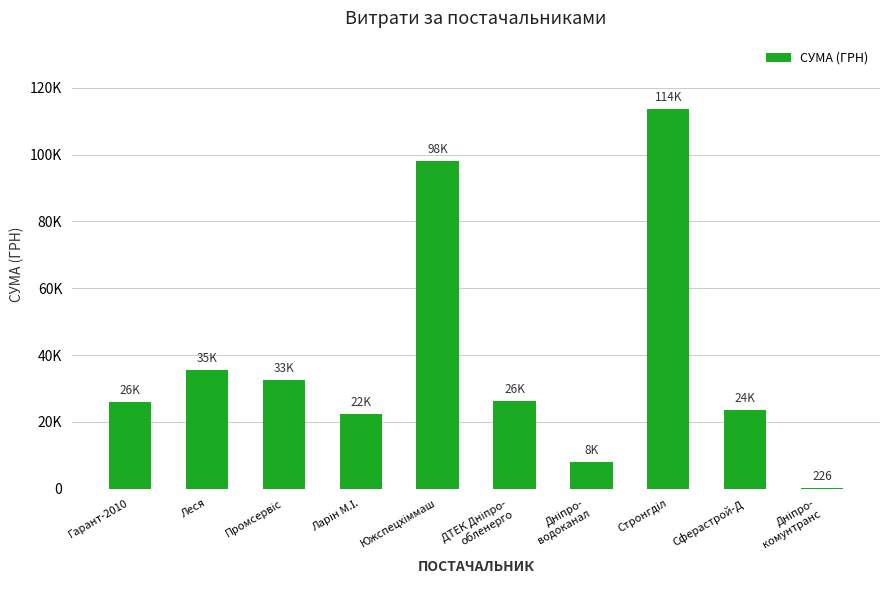

At which category does the chart reach its minimum across all series?

Дніпро-
комунтранс